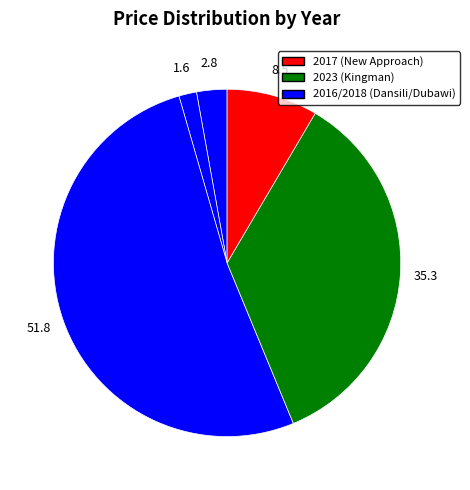

How many slices are in this pie chart?

5